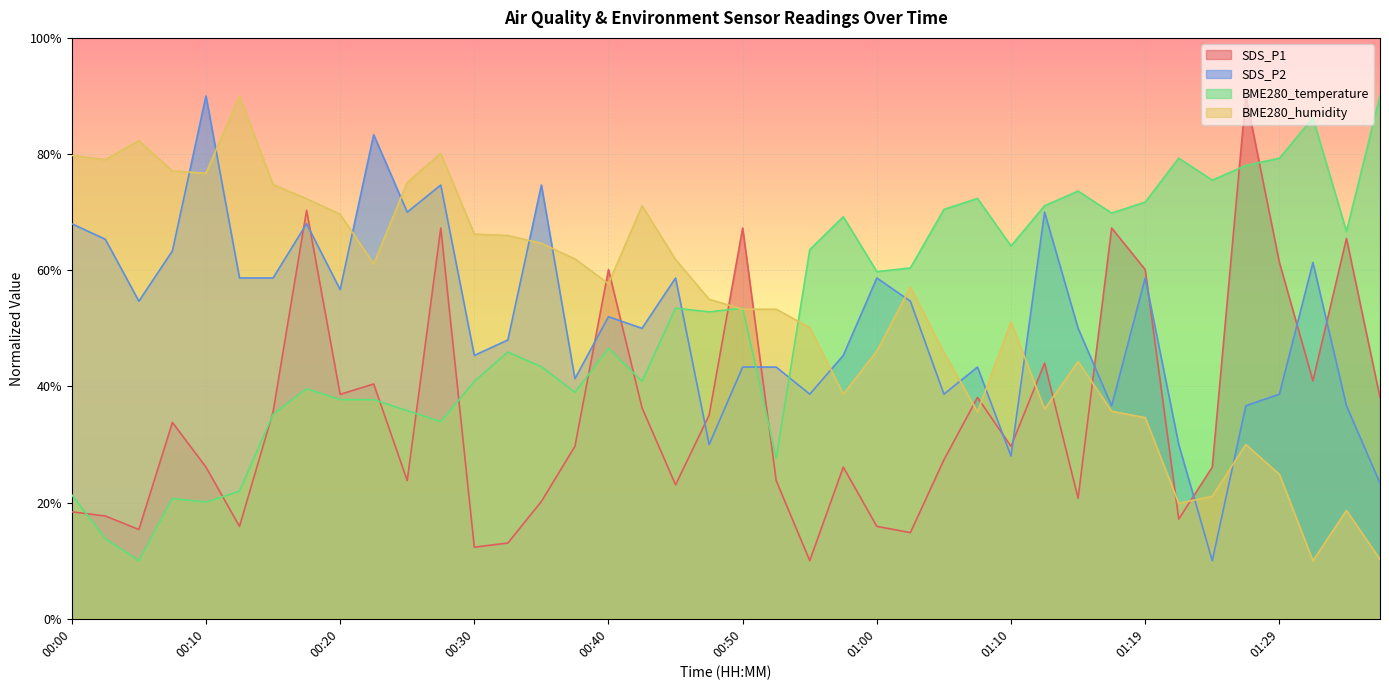

What are all the series names shown in the legend?

SDS_P1, SDS_P2, BME280_temperature, BME280_humidity